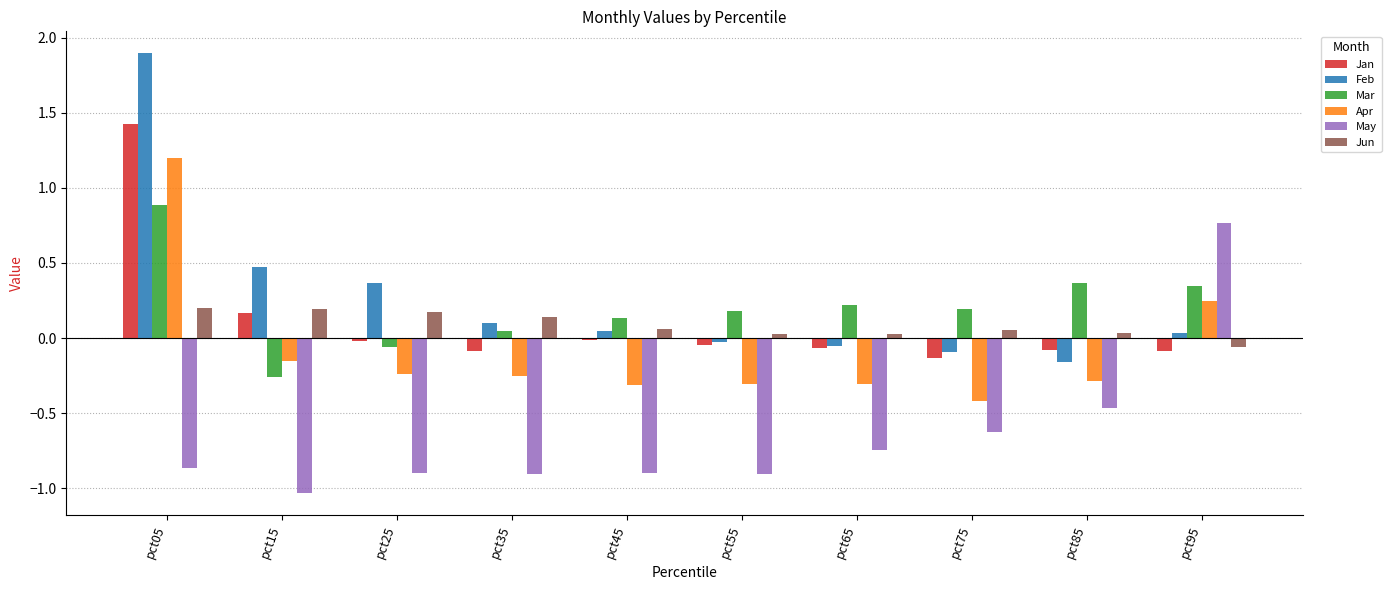

Between pct25 and pct95, which series saw the biggest shift?

May